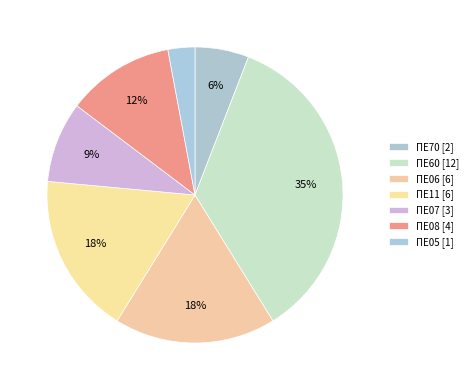

To the nearest percent, what is the difference between the ΠΕ07 and ΠΕ11 slice percentages?

9%